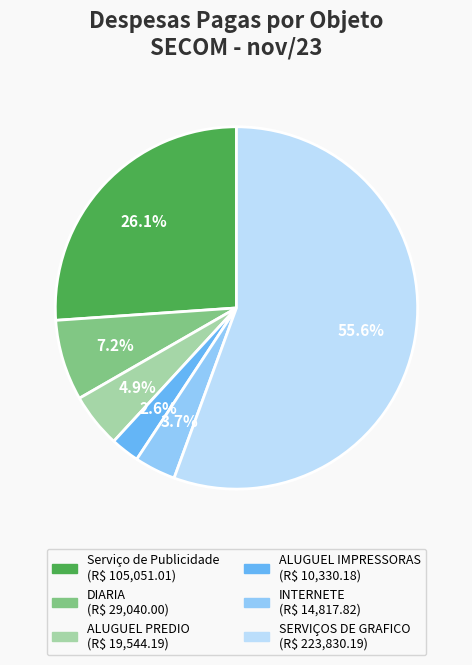

Approximately how many times larger is the value at Serviço de Publicidade compared to DIARIA?

3.6